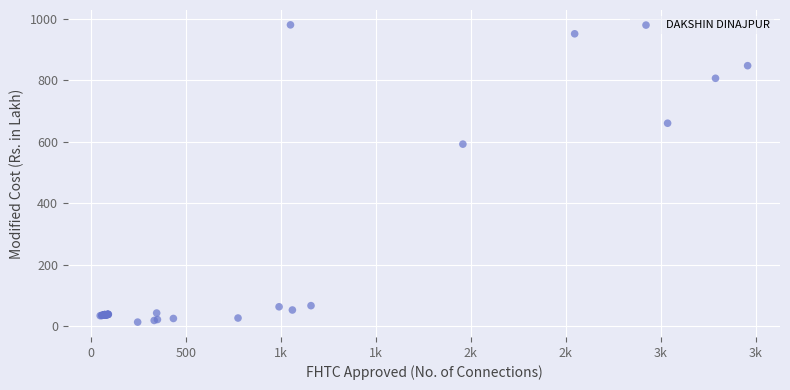

What Y value in the scatter plot is closest to 497?

592.5